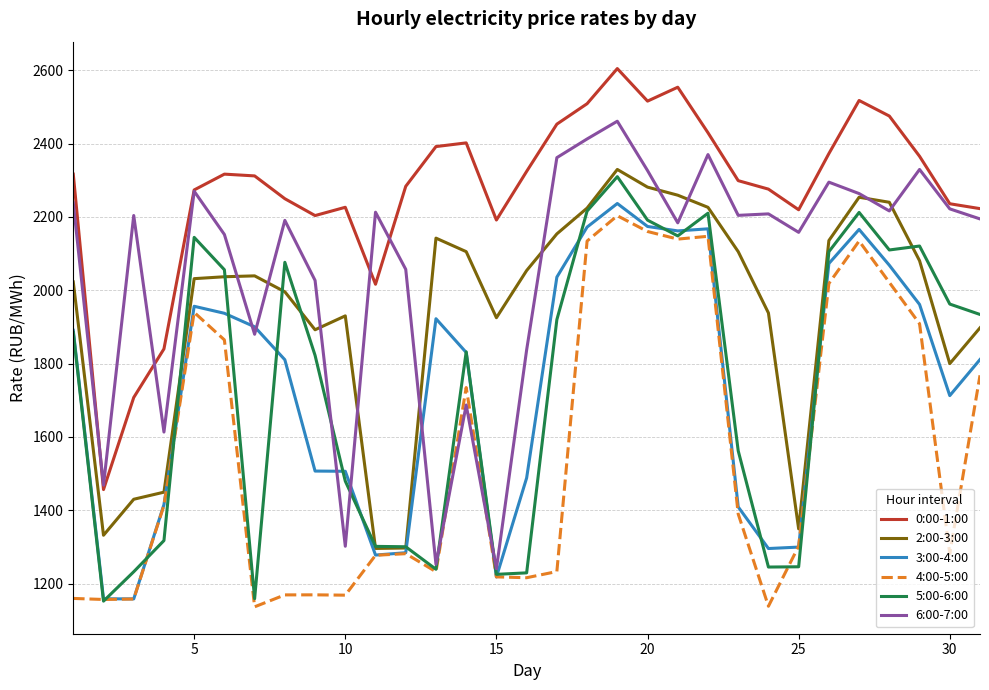

Which series has the largest total across all categories?

0:00-1:00